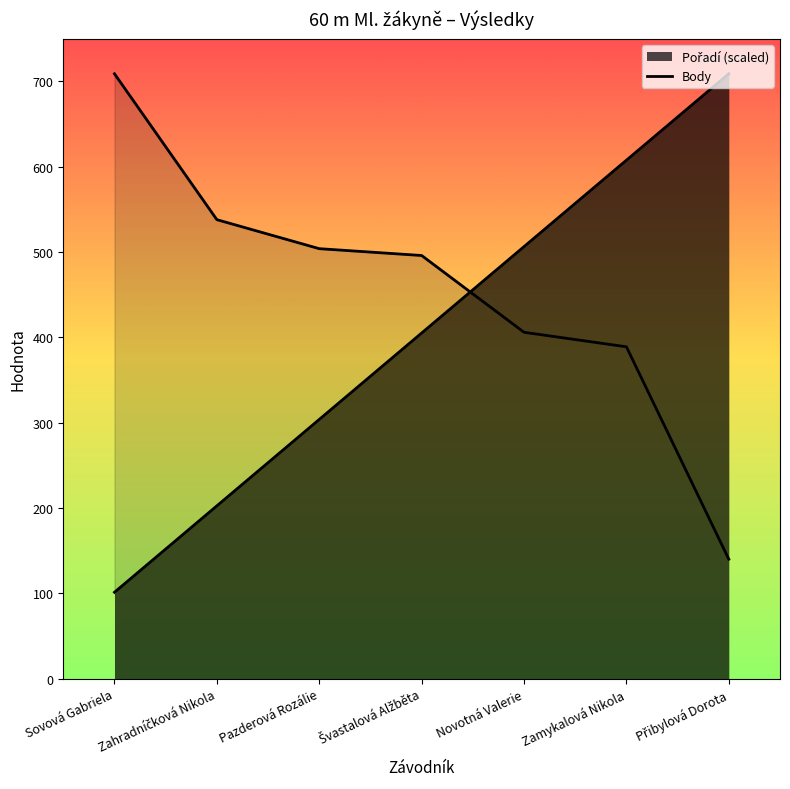

List the labels in order of value, smallest first.

Přibylová Dorota, Zamykalová Nikola, Novotná Valerie, Švastalová Alžběta, Pazderová Rozálie, Zahradníčková Nikola, Sovová Gabriela